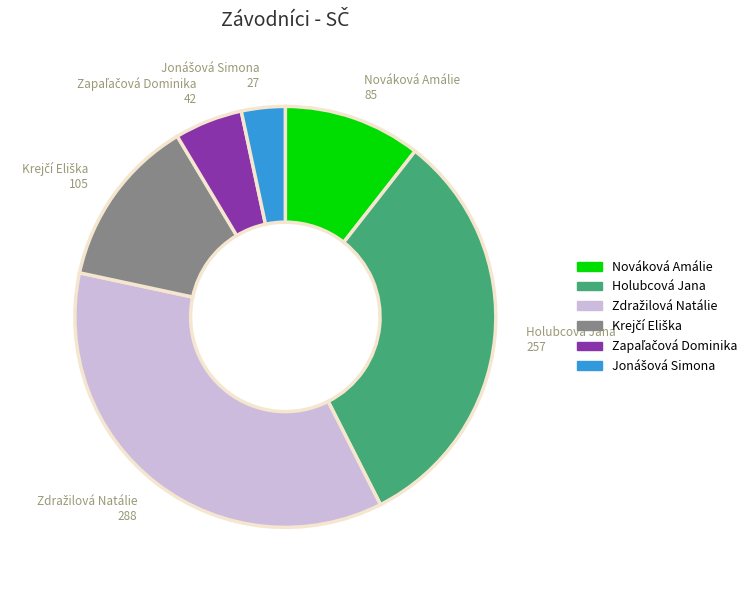

Count the number of slices in the pie.

6